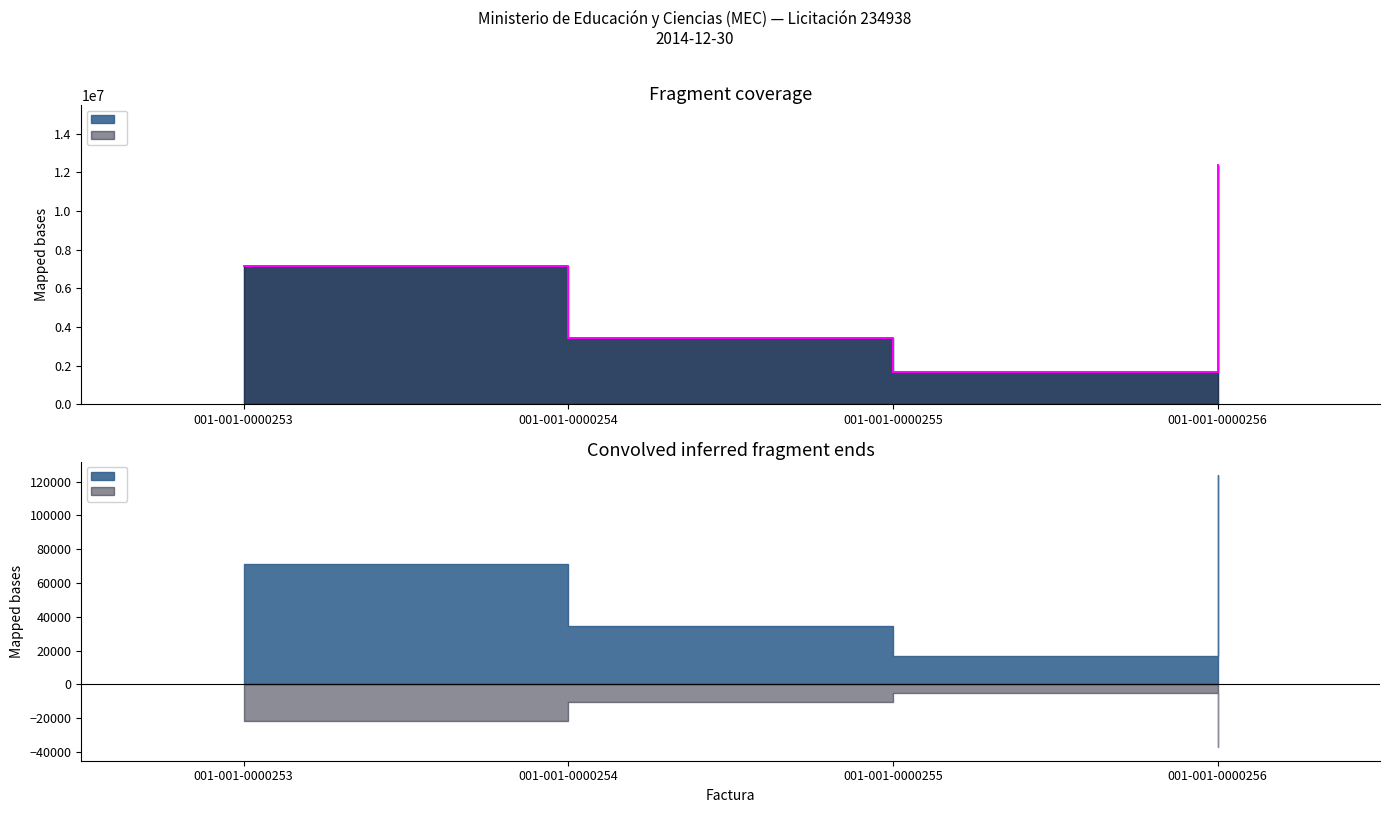

Reading right to left, extract all data points from this chart.

monto_factura: 001-001-0000256=12375000	001-001-0000255=1690000	001-001-0000254=3450000	001-001-0000253=7150000
monto_depositado_proveedor: 001-001-0000256=12375000	001-001-0000255=1690000	001-001-0000254=3450000	001-001-0000253=7150000